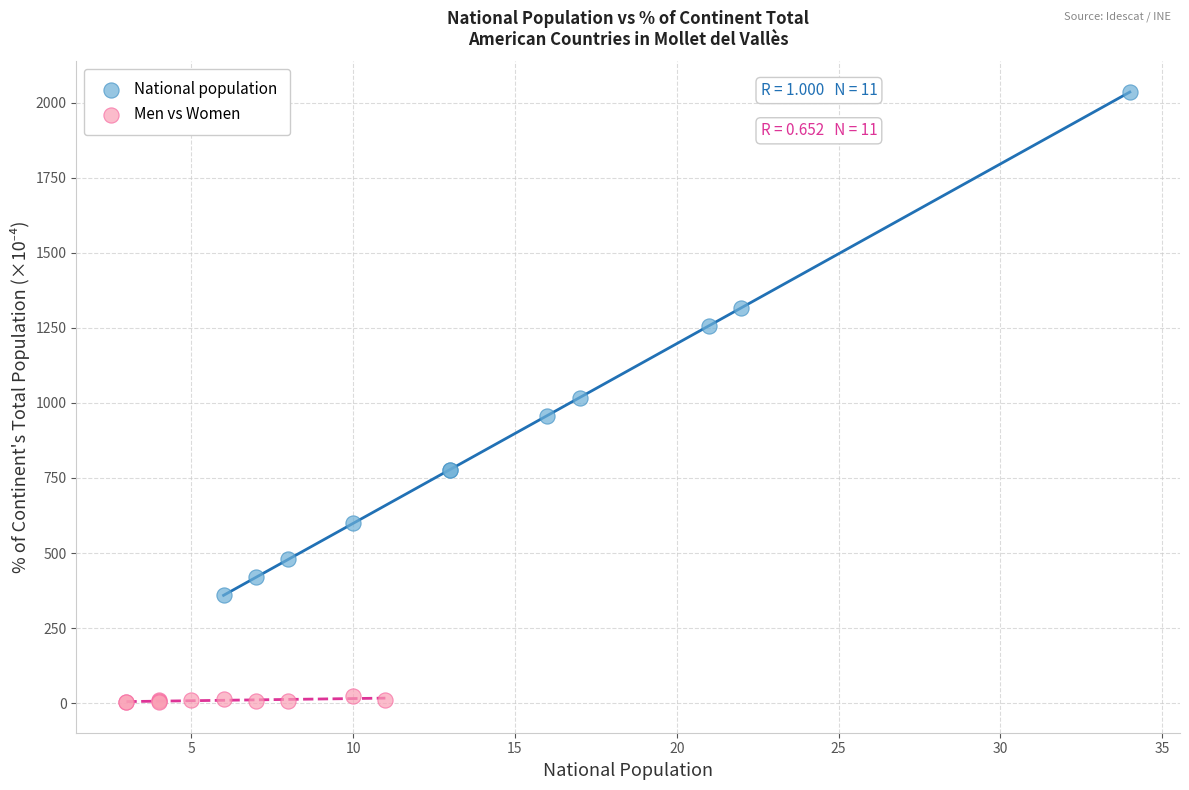

Which series reaches the minimum Y coordinate?

Men vs Women